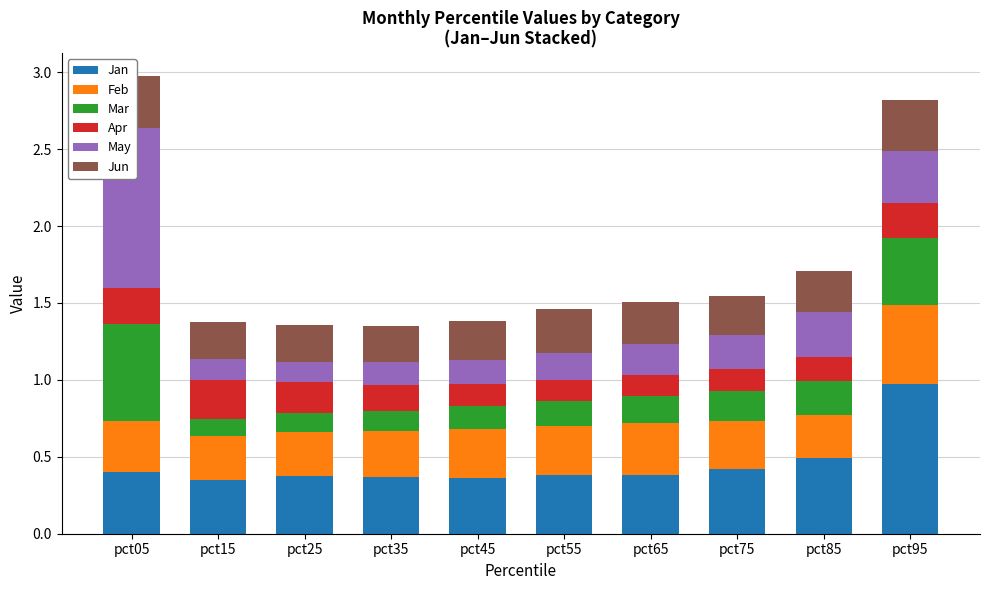

Reading left to right, list all the values displayed in this chart.

Jan: pct05=0.4	pct15=0.4	pct25=0.4	pct35=0.4	pct45=0.4	pct55=0.4	pct65=0.4	pct75=0.4	pct85=0.5	pct95=1.0
Feb: pct05=0.3	pct15=0.3	pct25=0.3	pct35=0.3	pct45=0.3	pct55=0.3	pct65=0.3	pct75=0.3	pct85=0.3	pct95=0.5
Mar: pct05=0.6	pct15=0.1	pct25=0.1	pct35=0.1	pct45=0.2	pct55=0.2	pct65=0.2	pct75=0.2	pct85=0.2	pct95=0.4
Apr: pct05=0.2	pct15=0.3	pct25=0.2	pct35=0.2	pct45=0.1	pct55=0.1	pct65=0.1	pct75=0.1	pct85=0.2	pct95=0.2
May: pct05=1.0	pct15=0.1	pct25=0.1	pct35=0.1	pct45=0.2	pct55=0.2	pct65=0.2	pct75=0.2	pct85=0.3	pct95=0.3
Jun: pct05=0.3	pct15=0.2	pct25=0.2	pct35=0.2	pct45=0.3	pct55=0.3	pct65=0.3	pct75=0.3	pct85=0.3	pct95=0.3